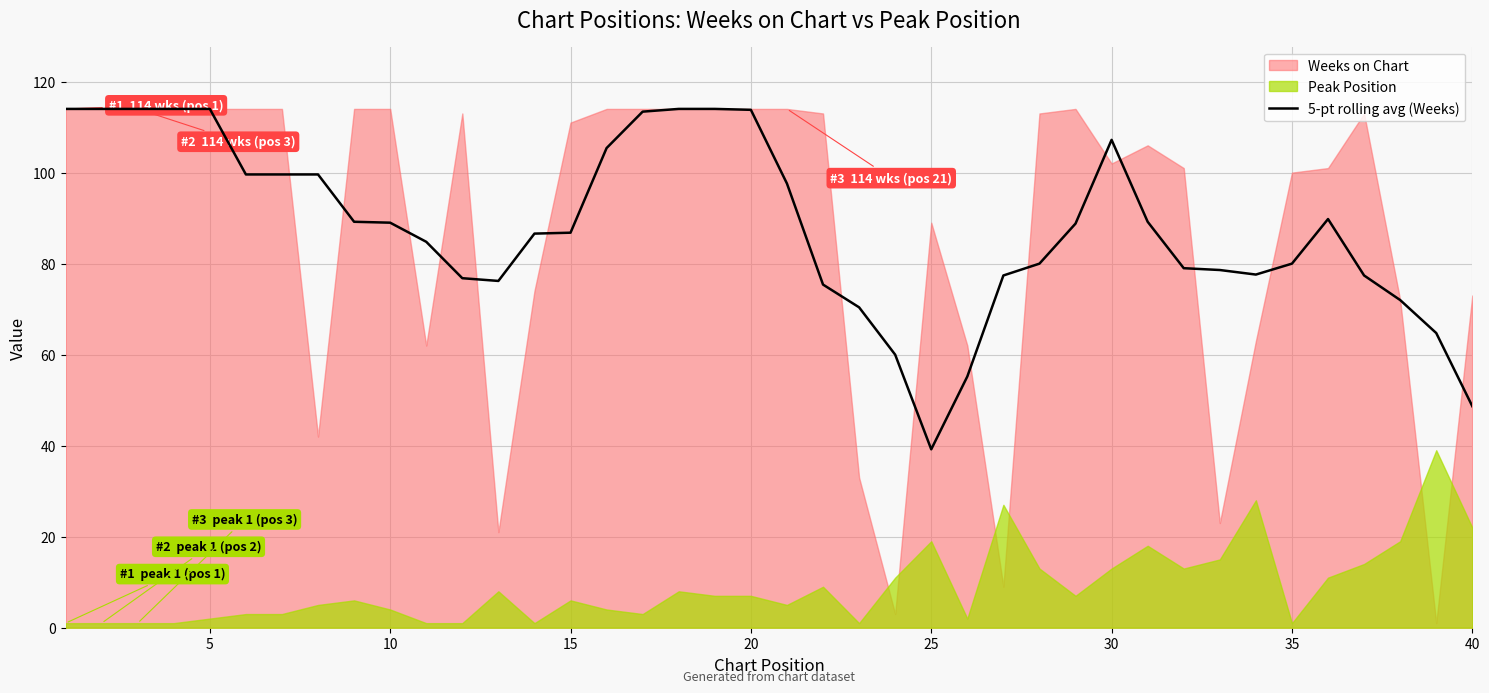

The 5-pt rolling avg (Weeks) series shows 22.8 at 35. True or false?

False